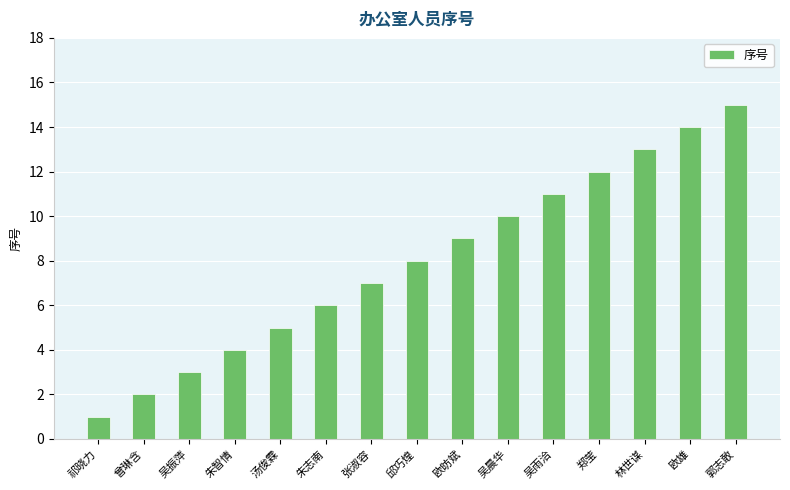

What is the difference between the maximum and minimum values?

14